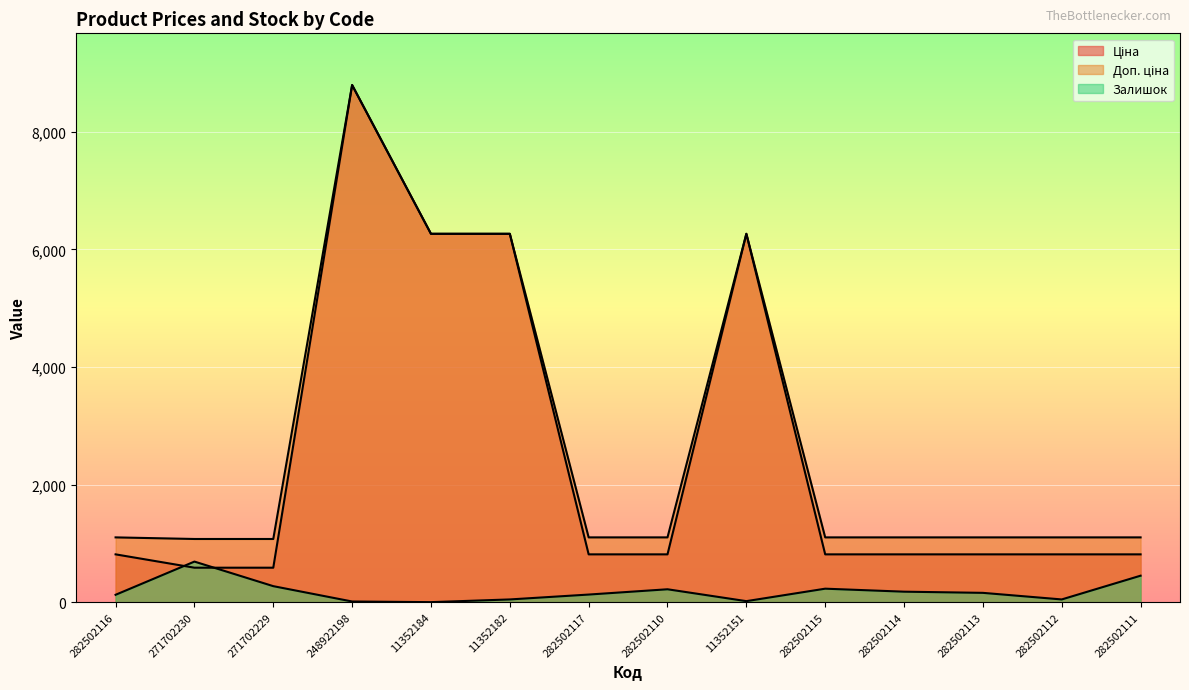

At 248922198, list the series in order from largest to smallest.

Ціна, Доп. ціна, Залишок